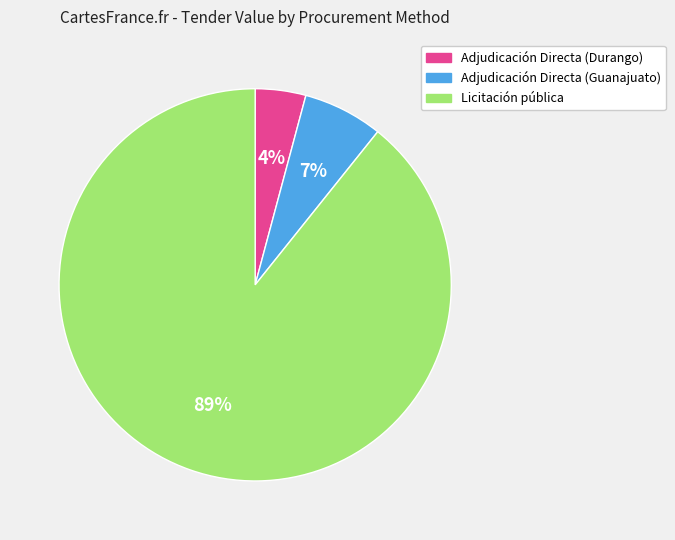

How many slices are in this pie chart?

3